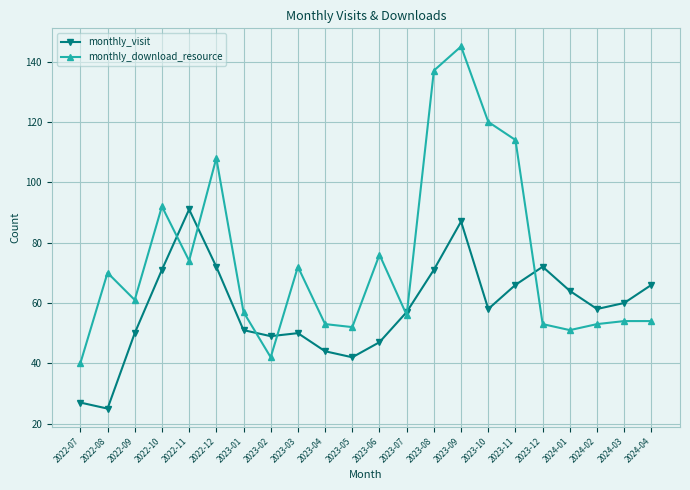

Reading left to right, list all the values displayed in this chart.

monthly_visit: 27	25	50	71	91	72	51	49	50	44	42	47	57	71	87	58	66	72	64	58	60	66
monthly_download_resource: 40	70	61	92	74	108	57	42	72	53	52	76	56	137	145	120	114	53	51	53	54	54